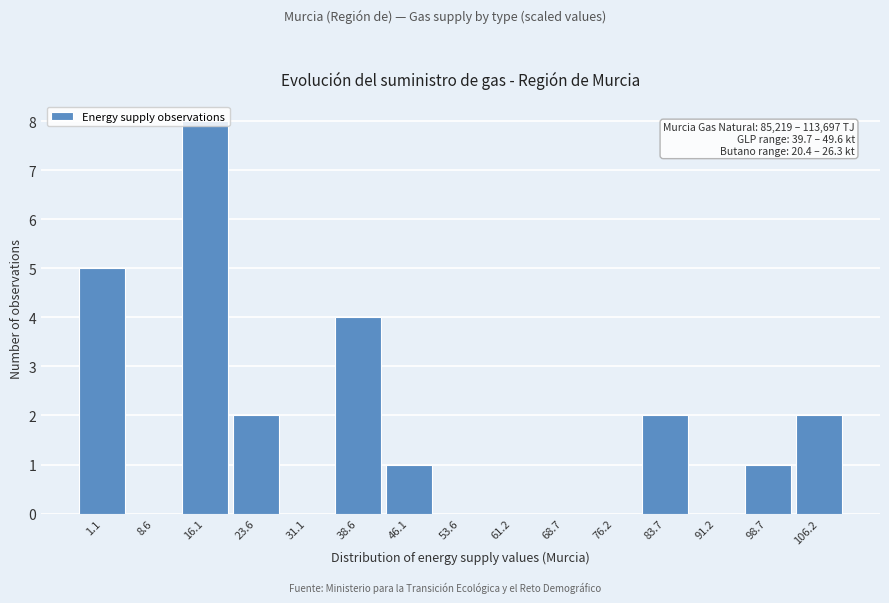

What is the sum of the values at 23.6 and 16.1?

10